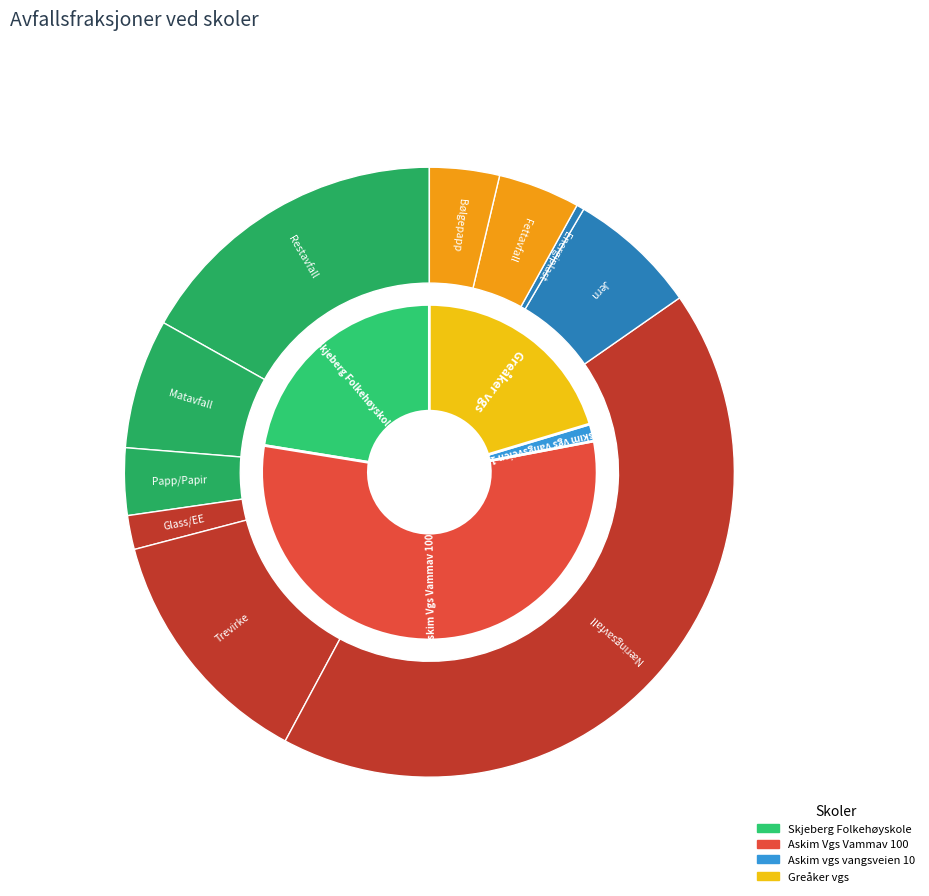

What portion of the pie excludes 1?

29.8%